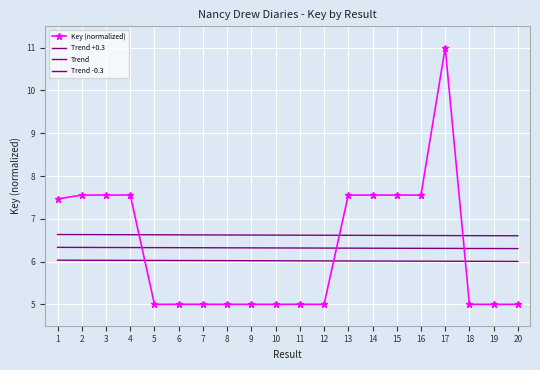

How many interior local valleys (lower than both neighbors) does the data have?

5